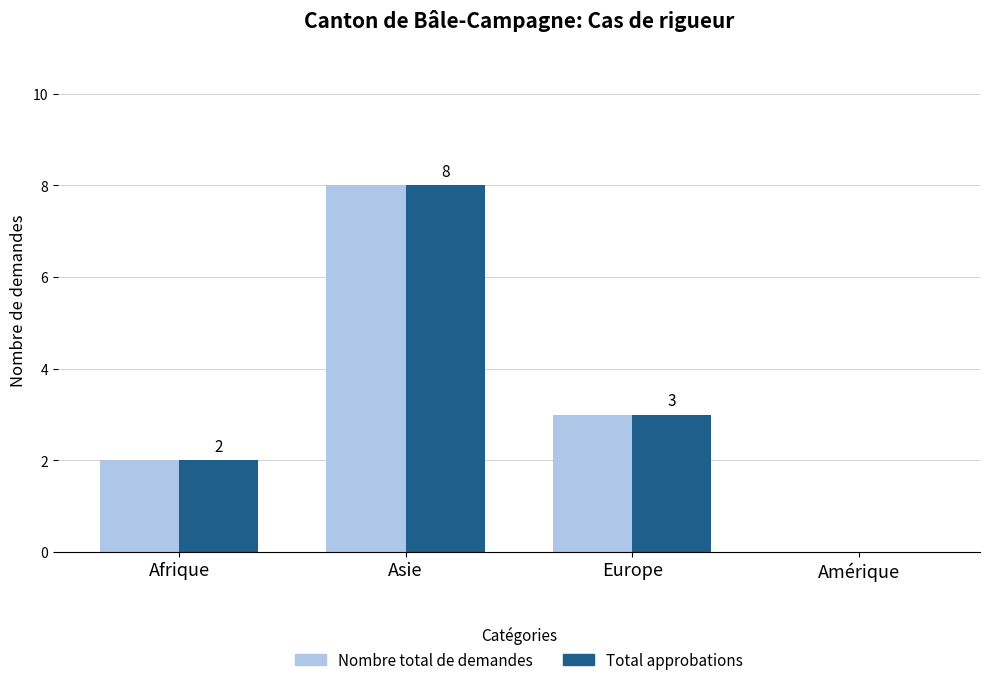

Reading left to right, transcribe all the data shown in this chart.

Nombre total de demandes: 2	8	3	0
Total approbations: 2	8	3	0